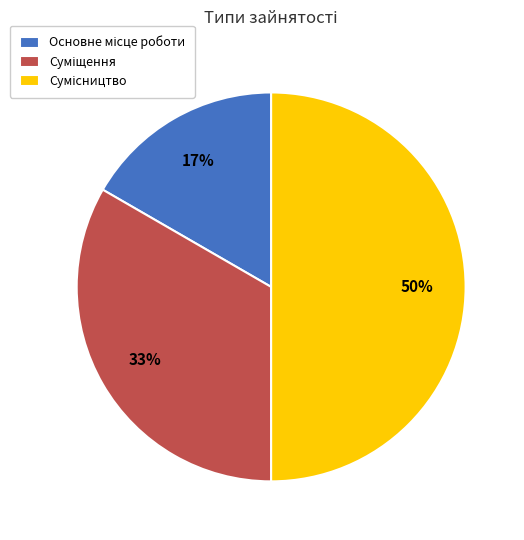

To the nearest percent, what is the average slice percentage?

33%